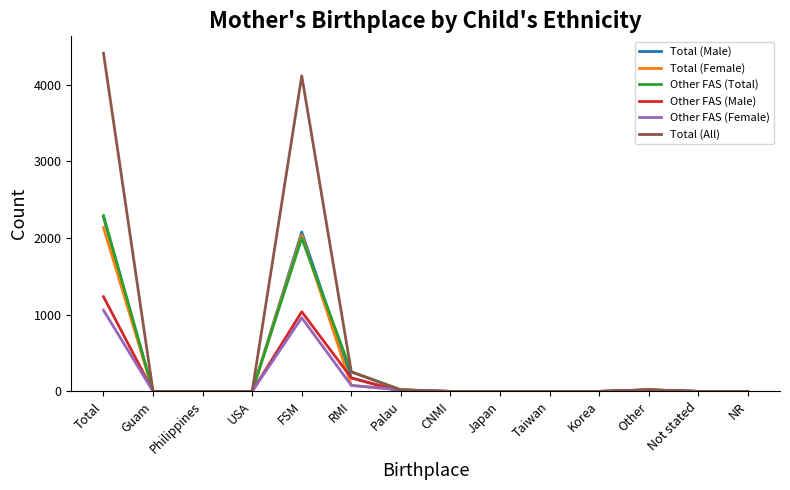

What is the difference between the maximum and minimum values in the Other FAS (Total) series?

2293